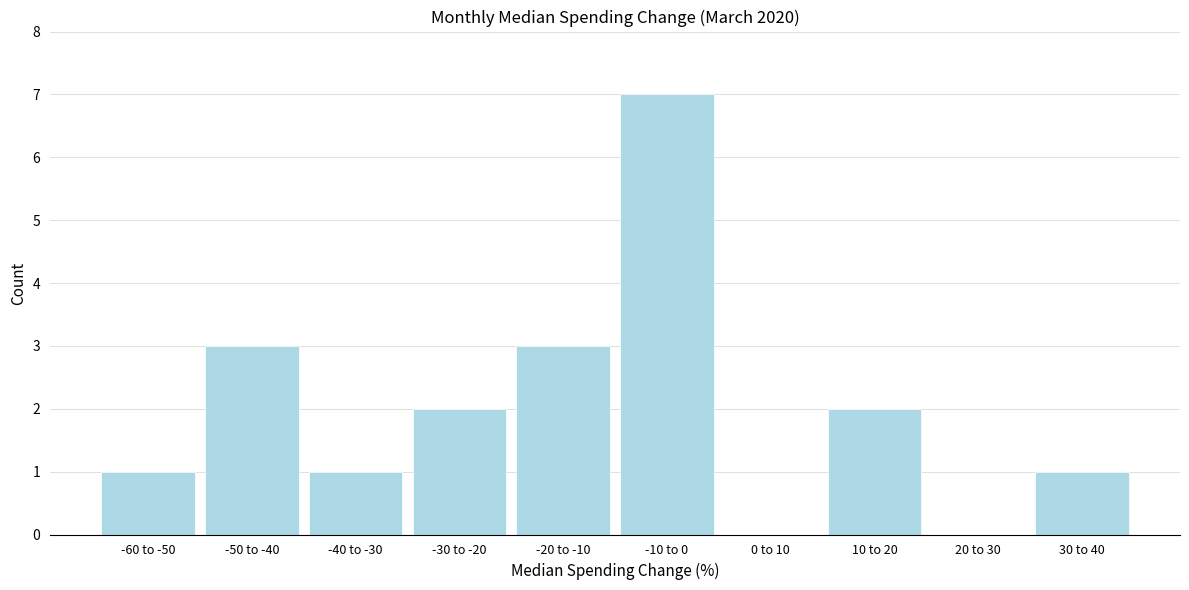

Reading left to right, extract all data points from this chart.

-60 to -50=1	-50 to -40=3	-40 to -30=1	-30 to -20=2	-20 to -10=3	-10 to 0=7	0 to 10=0	10 to 20=2	20 to 30=0	30 to 40=1